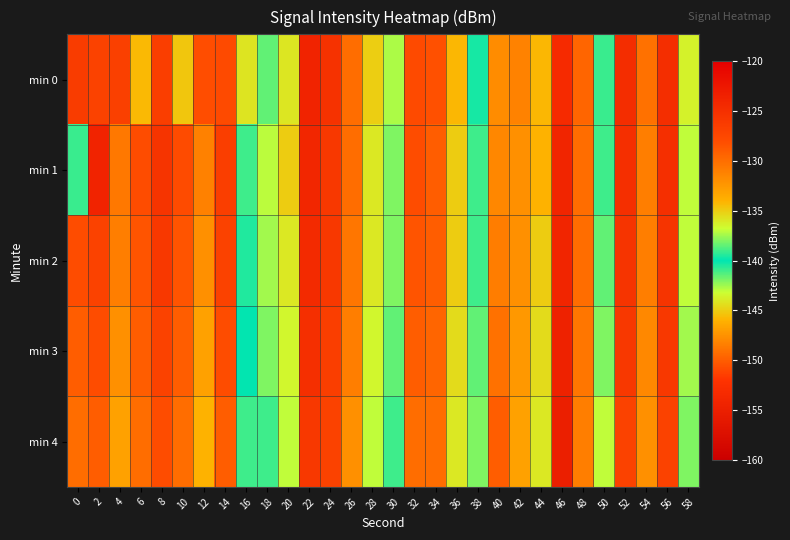

Reading right to left, extract all data points from this chart.

min 0: 58=-136.4	56=-124.9	54=-130.2	52=-124.8	50=-140.9	48=-129.5	46=-153.2	44=-134.2	42=-131.2	40=-147.8	38=-140.4	36=-134.2	34=-128.2	32=-127.8	30=-137.3	28=-135.0	26=-130.0	24=-125.3	22=-123.7	20=-135.9	18=-138.4	16=-144.2	14=-127.7	12=-128.1	10=-145.3	8=-126.6	6=-134.2	4=-126.7	2=-127.0	0=-126.4
min 1: 58=-137.0	56=-125.0	54=-131.0	52=-125.0	50=-141.0	48=-130.0	46=-154.0	44=-134.0	42=-132.0	40=-148.0	38=-141.0	36=-135.0	34=-129.0	32=-128.0	30=-138.0	28=-136.0	26=-130.0	24=-126.0	22=-124.0	20=-135.0	18=-137.1	16=-139.0	14=-126.6	12=-131.1	10=-128.0	8=-125.5	6=-128.0	4=-130.6	2=-123.7	0=-139.1
min 2: 58=-137.0	56=-125.5	54=-131.0	52=-125.5	50=-141.5	48=-130.0	46=-154.0	44=-135.0	42=-132.0	40=-148.5	38=-141.0	36=-135.0	34=-129.0	32=-128.5	30=-138.0	28=-136.0	26=-130.5	24=-126.0	22=-124.5	20=-136.0	18=-137.5	16=-139.5	14=-127.0	12=-132.0	10=-128.5	8=-126.0	6=-128.5	4=-131.0	2=-127.0	0=-128.0
min 3: 58=-137.5	56=-126.0	54=-131.5	52=-126.0	50=-142.0	48=-130.5	46=-154.5	44=-135.5	42=-132.5	40=-149.0	38=-141.5	36=-135.5	34=-129.5	32=-129.0	30=-138.5	28=-136.5	26=-131.0	24=-126.5	22=-125.0	20=-136.5	18=-138.0	16=-140.0	14=-128.0	12=-133.0	10=-129.0	8=-127.0	6=-129.0	4=-132.0	2=-128.0	0=-129.0
min 4: 58=-138.0	56=-127.0	54=-132.0	52=-127.0	50=-143.0	48=-131.0	46=-155.0	44=-136.0	42=-133.0	40=-150.0	38=-142.0	36=-136.0	34=-130.0	32=-130.0	30=-139.0	28=-137.0	26=-132.0	24=-127.0	22=-126.0	20=-137.0	18=-139.0	16=-141.0	14=-129.0	12=-134.0	10=-130.0	8=-128.0	6=-130.0	4=-133.0	2=-129.0	0=-130.0